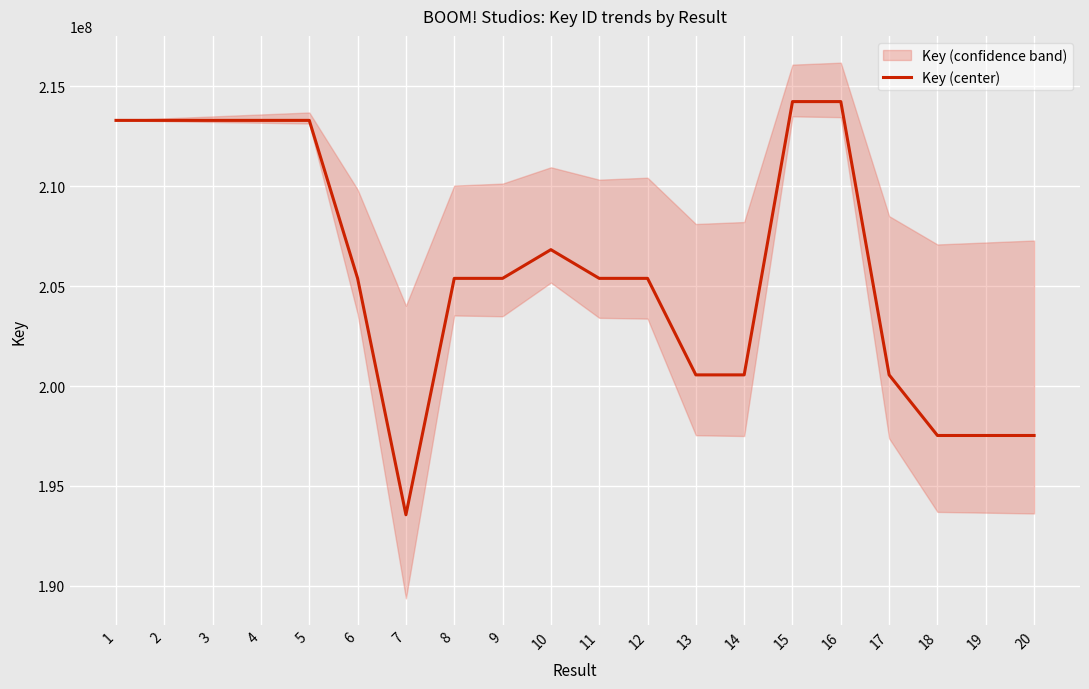

Where does the data first go above 205392217?

1